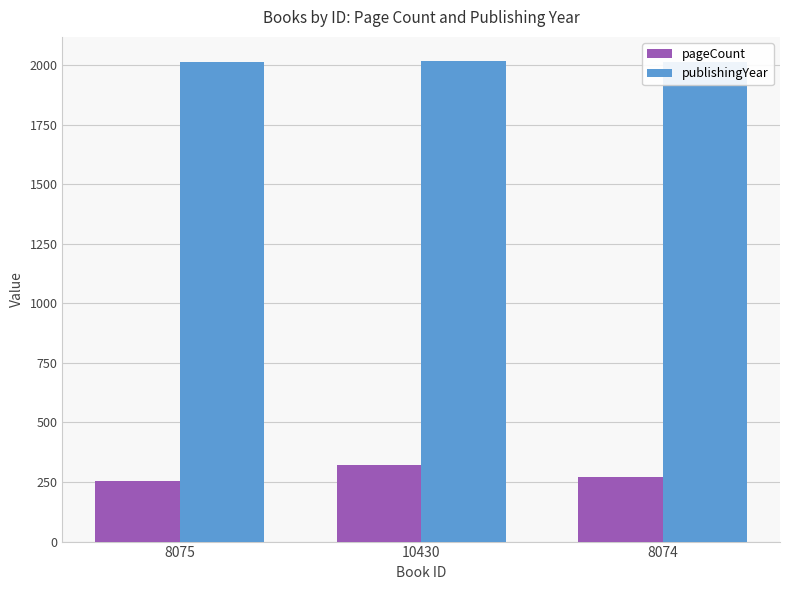

What is the lowest value of the pageCount series?

256